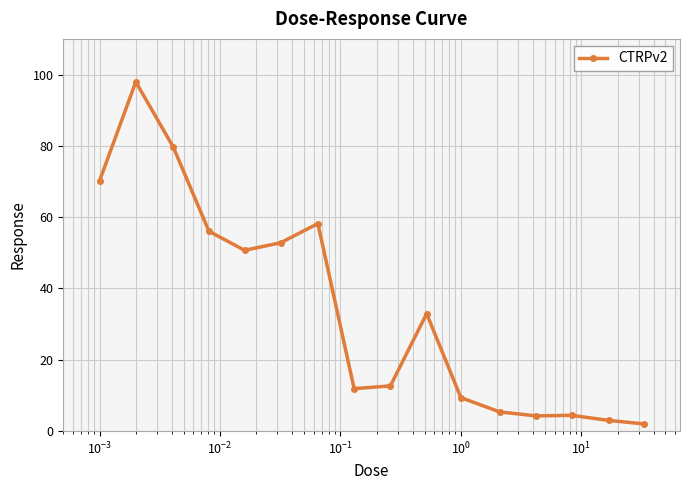

What is the maximum value shown in the chart?

98.0